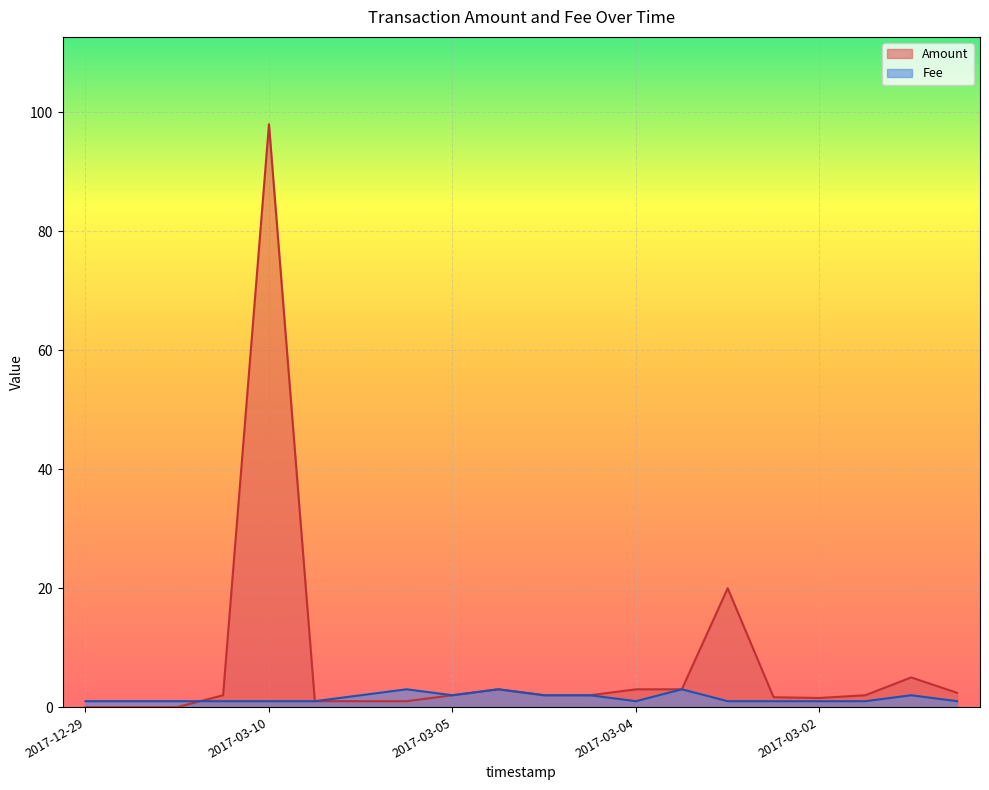

The value of Amount at 2017-03-03 is 34.5. True or false?

False